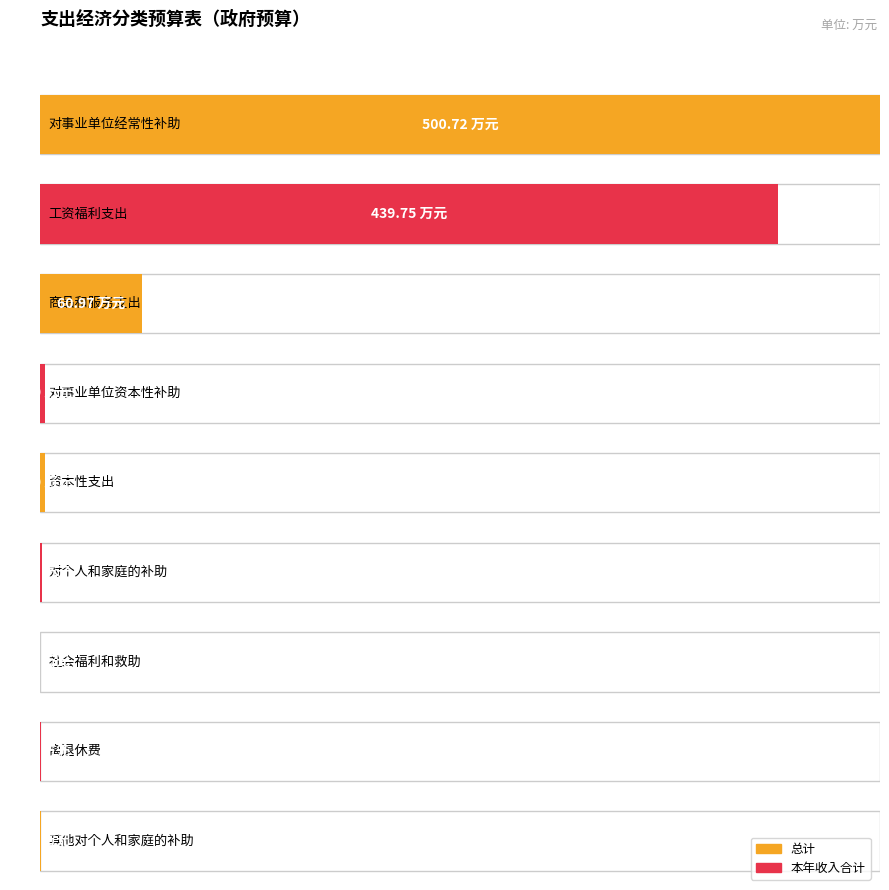

The value of 总计 at 对事业单位经常性补助 is 500.7. True or false?

True